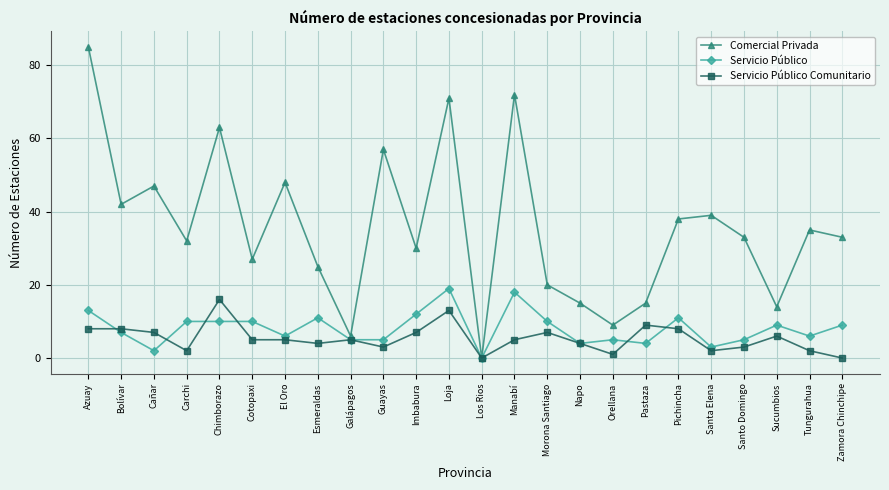

What is the label of the 15th point from the left?

Morona Santiago